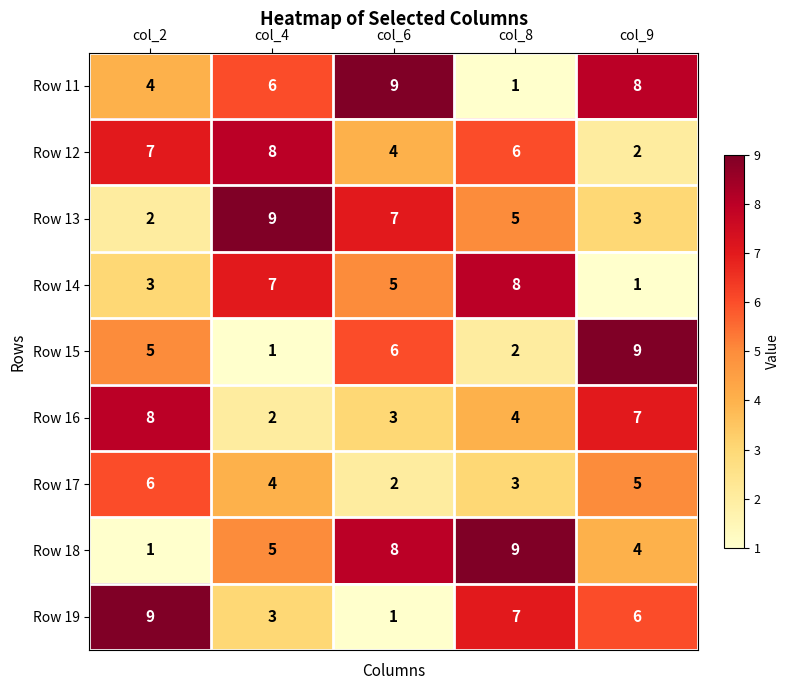

What is the sum of all Row 12 values?

27